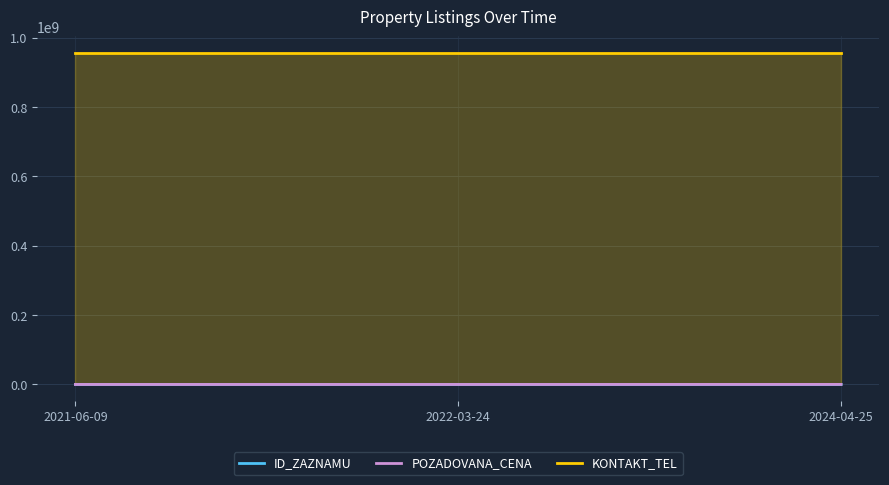

What is the highest value of the ID_ZAZNAMU series?

101732